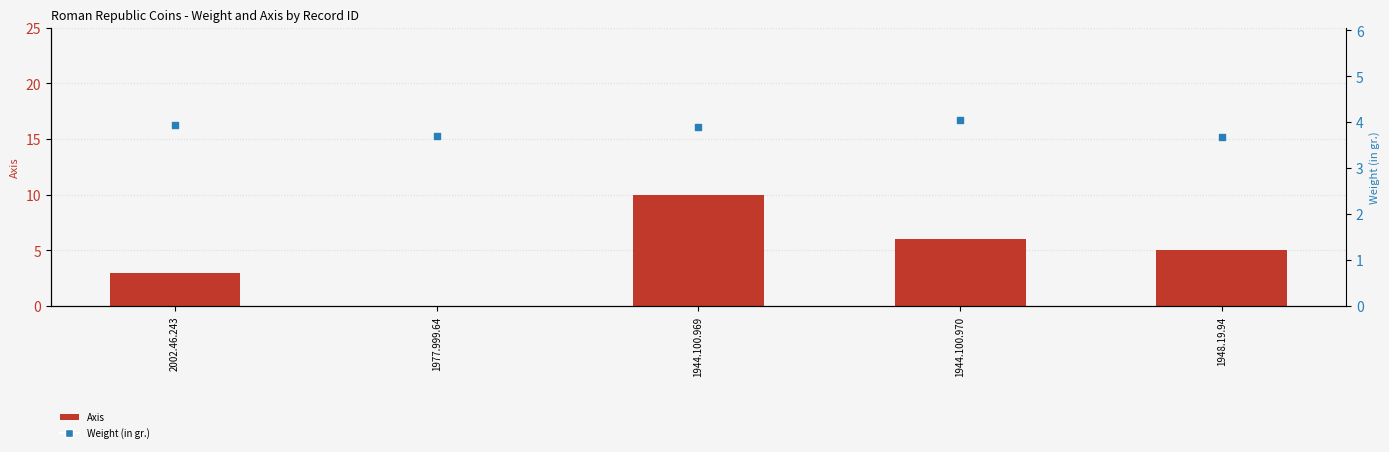

What are all the series names shown in the legend?

Axis, Weight (in gr.)